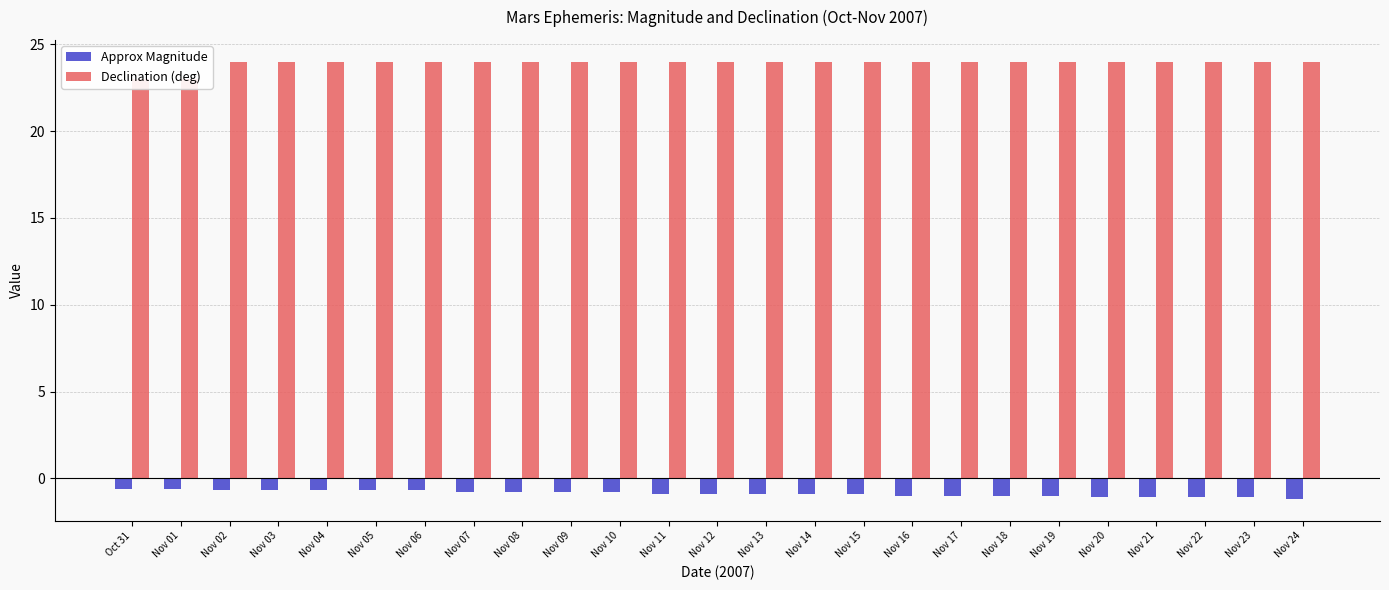

Rank the series by their average value, from highest to lowest.

Declination (deg), Approx Magnitude